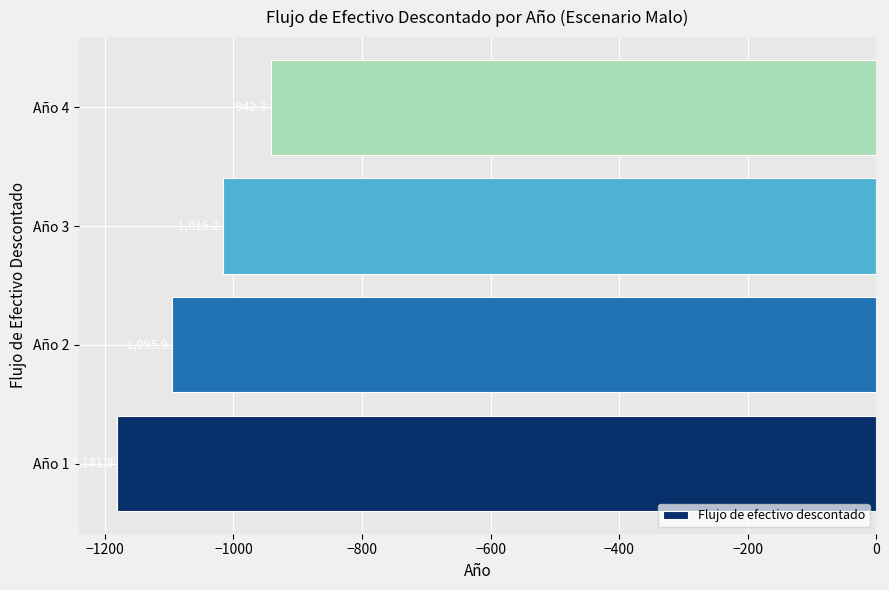

Reading bottom to top, transcribe all the data shown in this chart.

-1181.8	-1095.9	-1016.2	-942.3